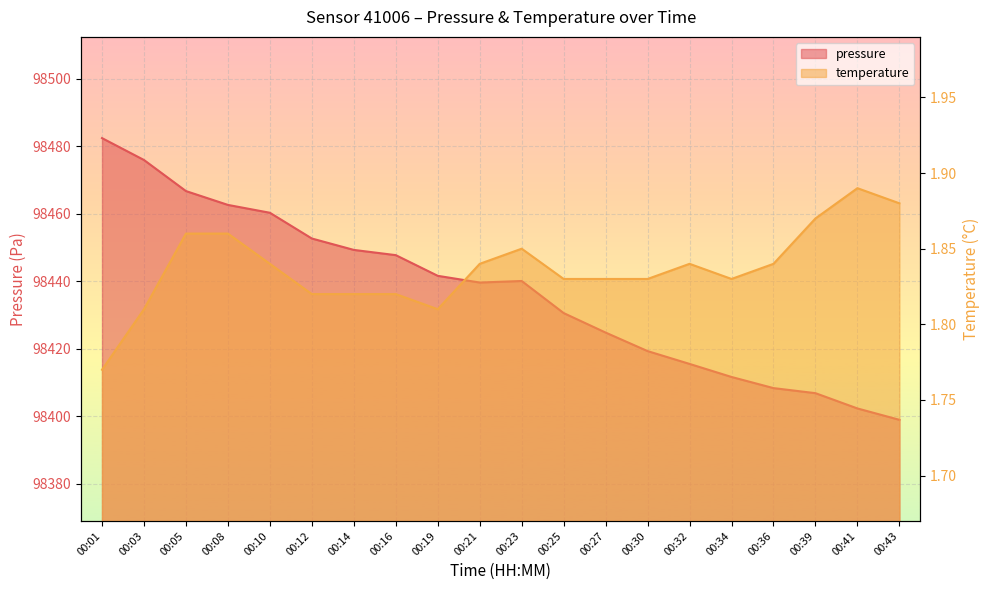

Which category has the lowest value in the temperature series?

00:01